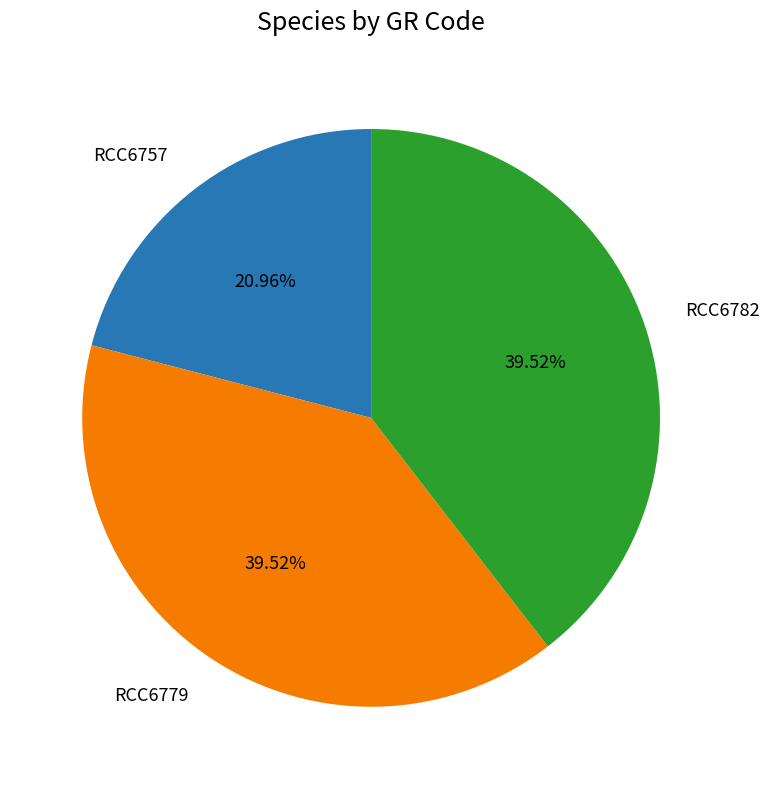

Is there a majority slice in this chart?

No